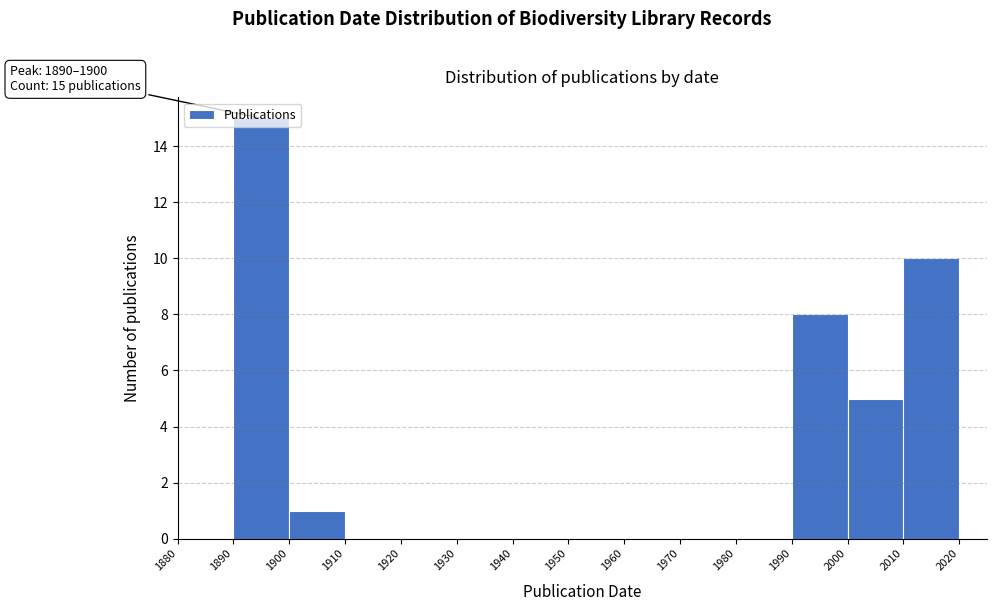

Over which range of the x-axis is the bar tallest?

1890 to 1900